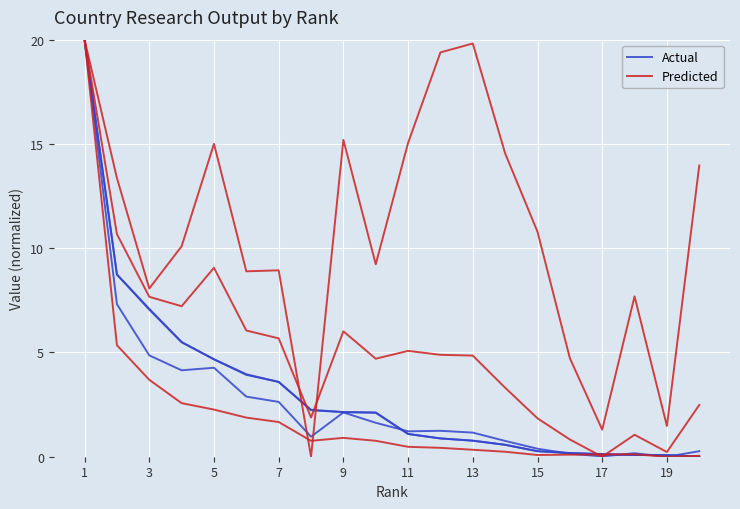

What is the highest value of the Predicted series?

20.0